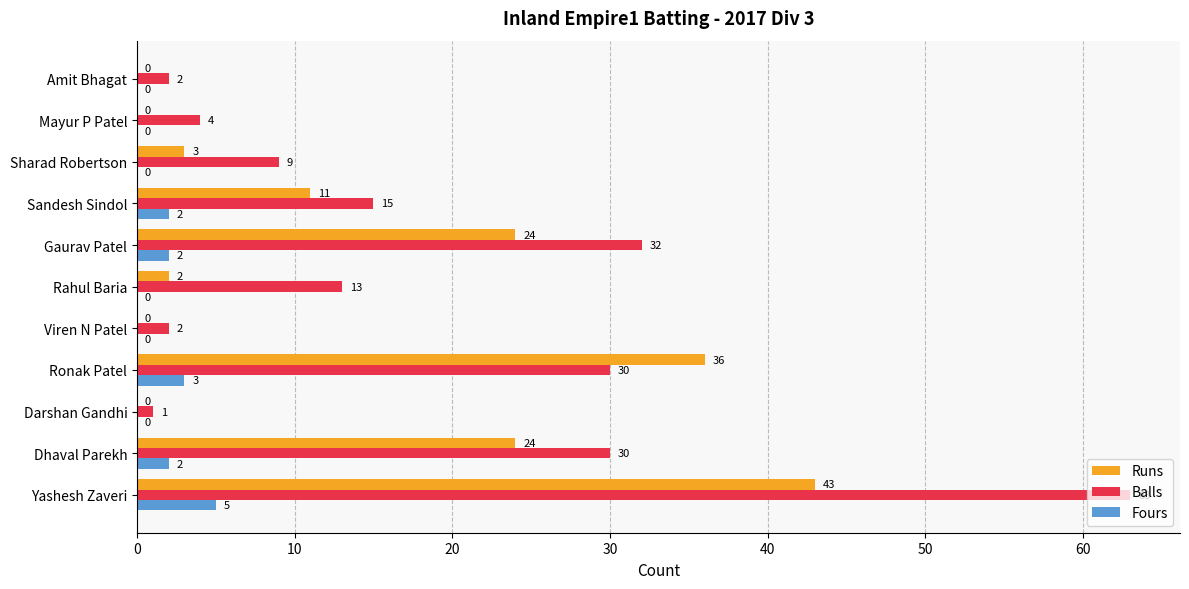

What is the maximum value for Balls?

63